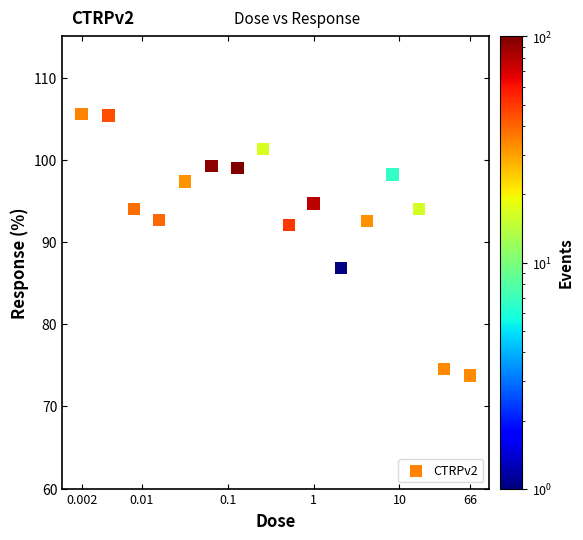

What Y value in the scatter plot is closest to 89?

86.8